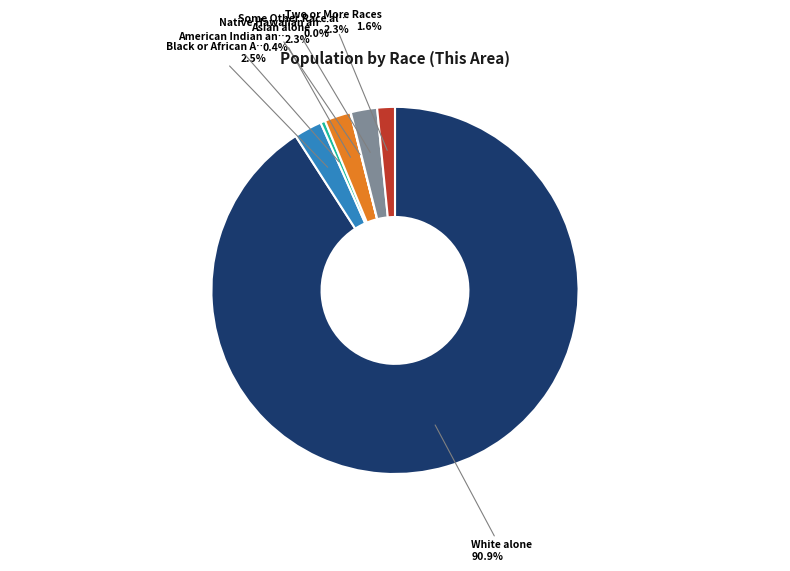

Is there a majority slice in this chart?

Yes